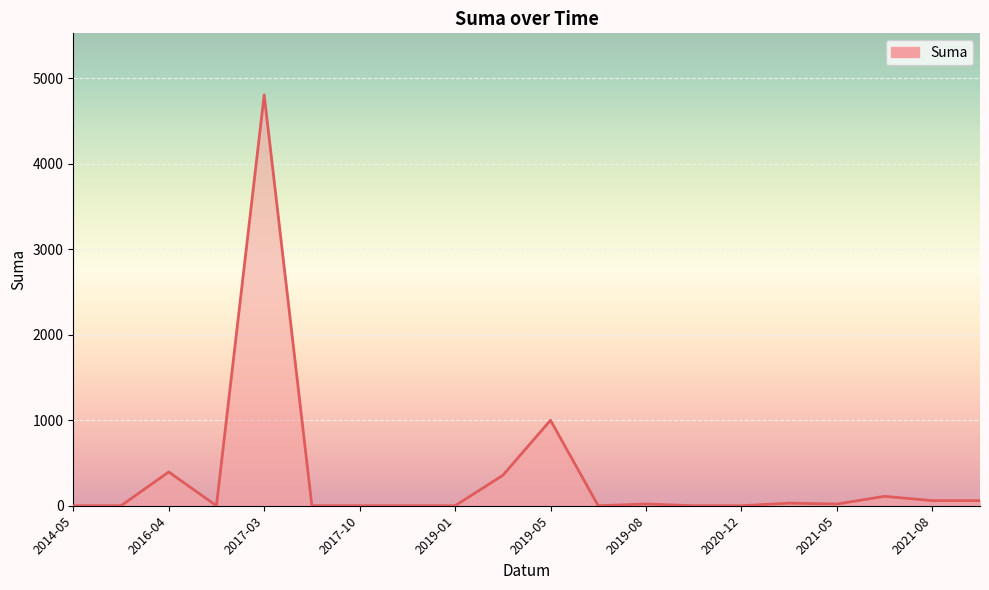

What is the greatest value displayed?

4805